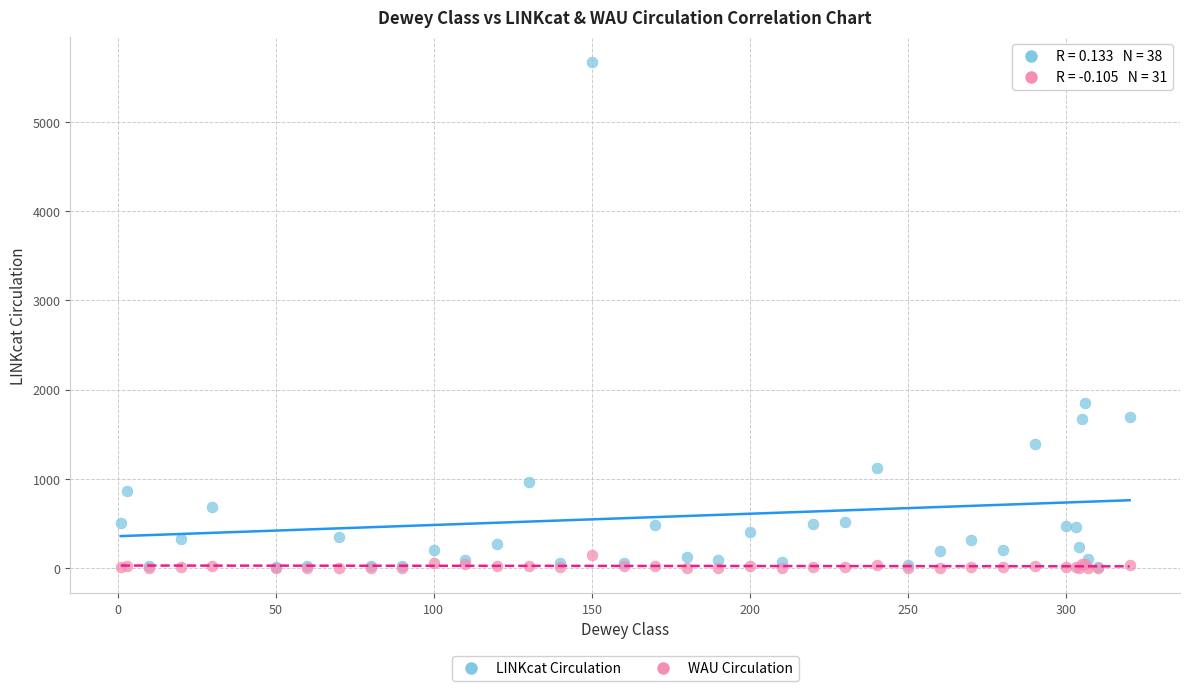

In the LINKcat Circulation series, what Y value is closest to 2836?

1848